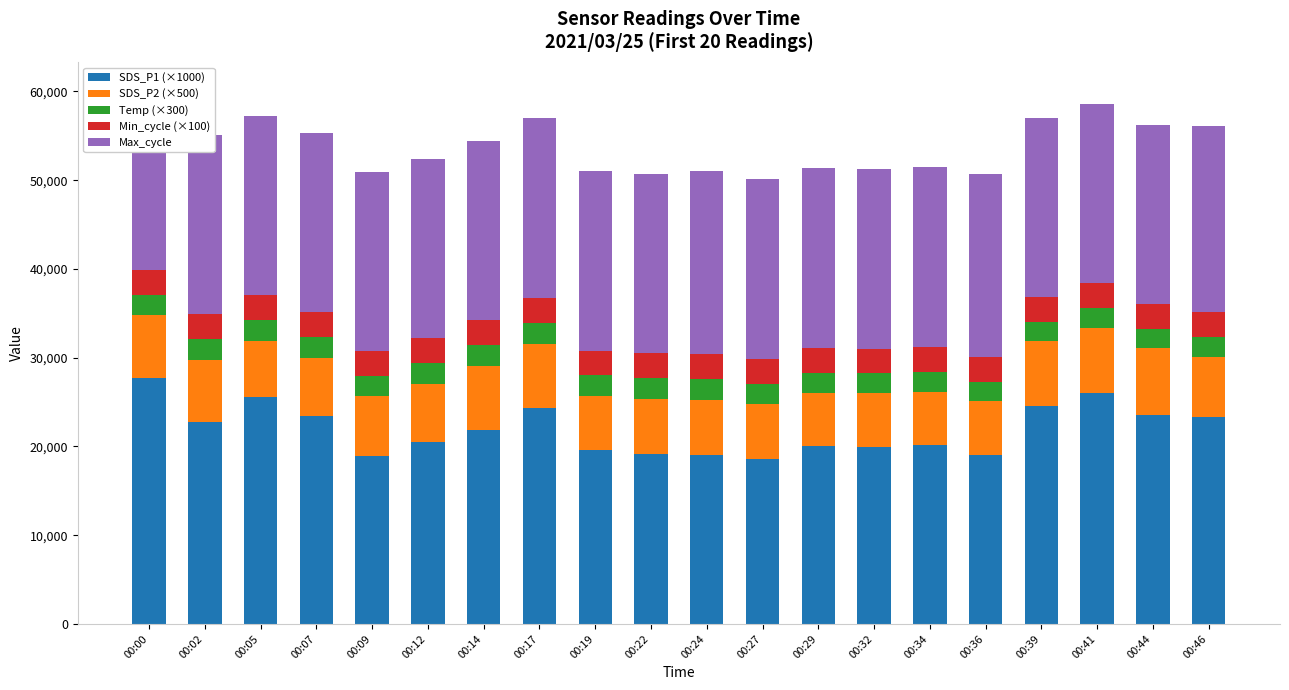

What is the sum of all SDS_P1 (×1000) values?

437710